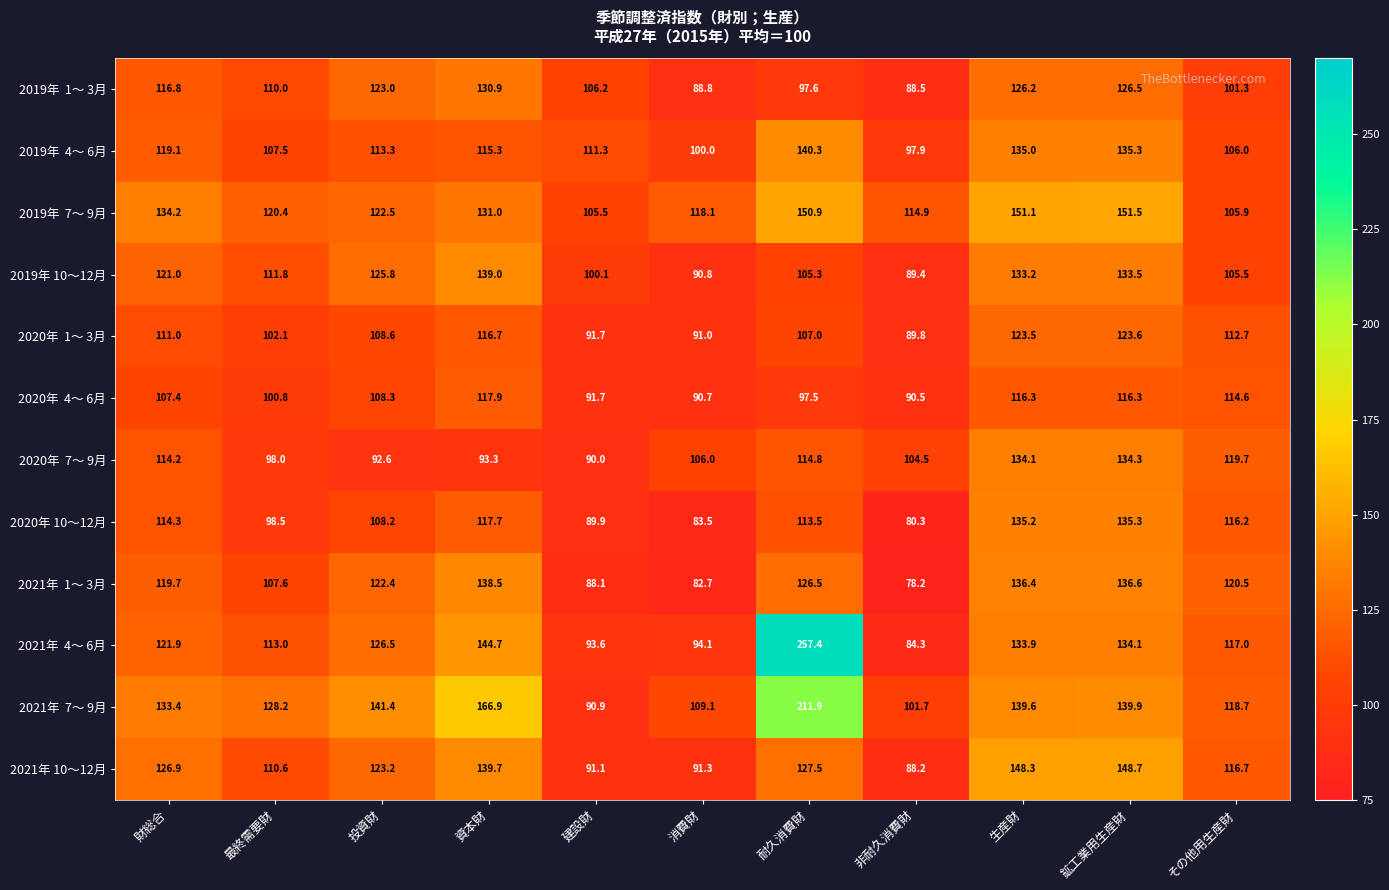

At which category is the sum across all series the highest?

耐久消費財